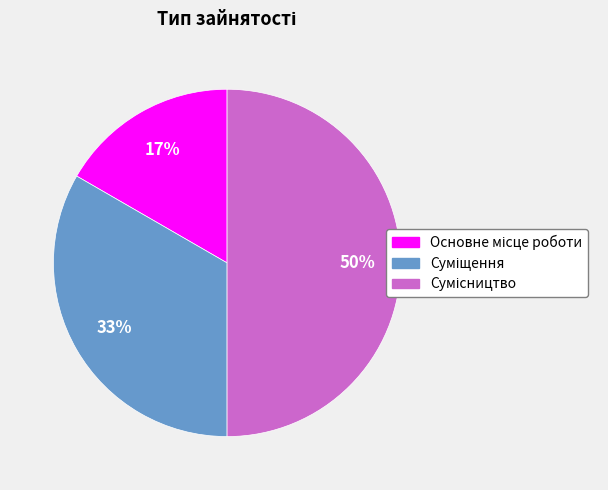

To the nearest percent, what is the average slice percentage?

33%